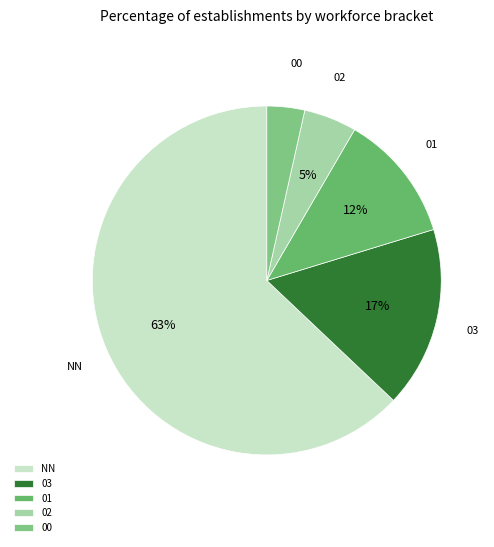

To the nearest percent, what is the combined percentage of 01 and 03?

29%